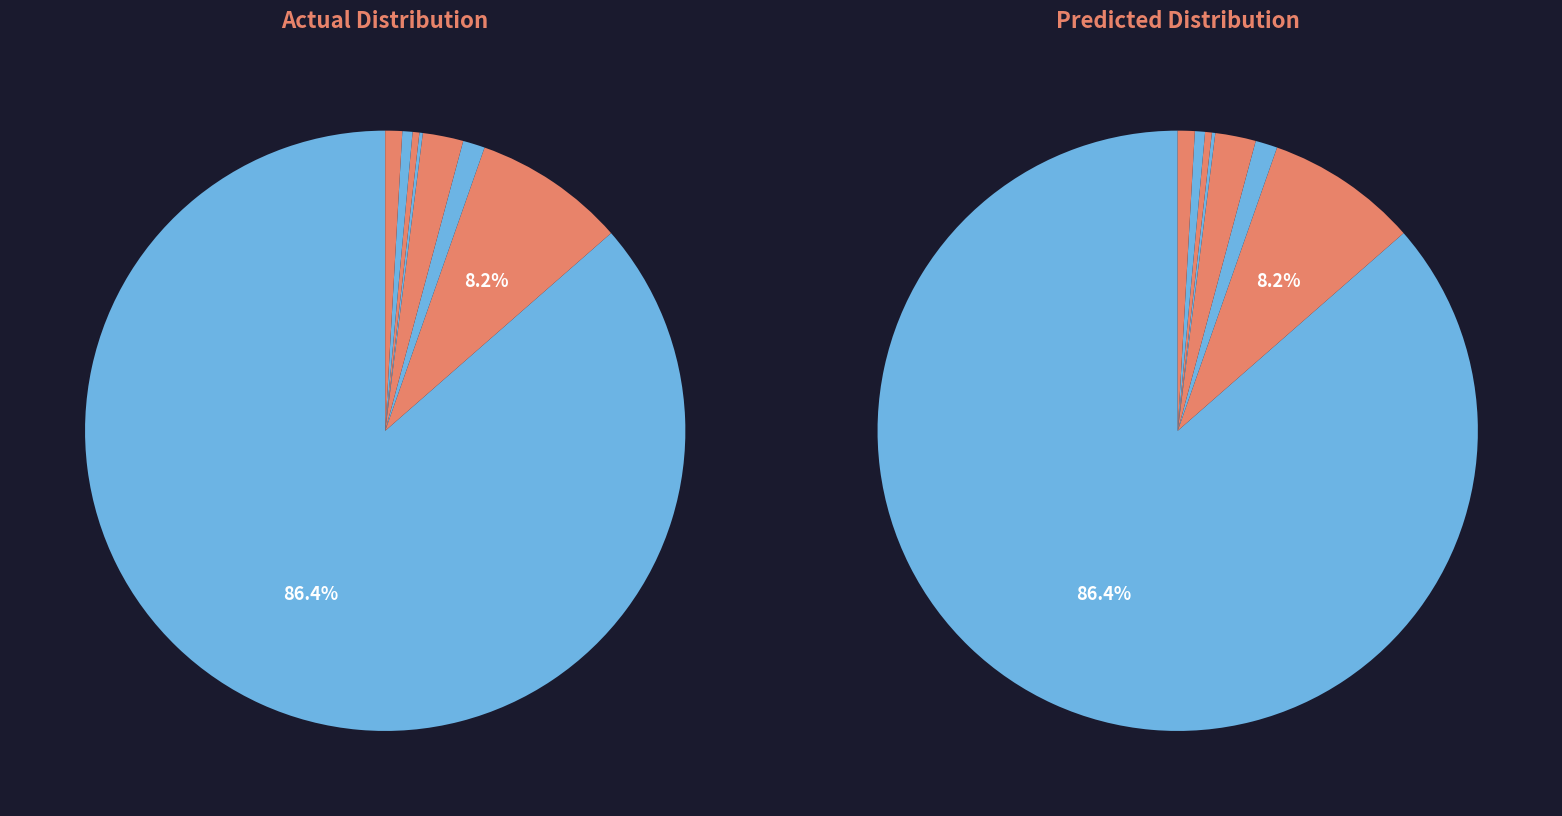

How many slices are in this pie chart?

9